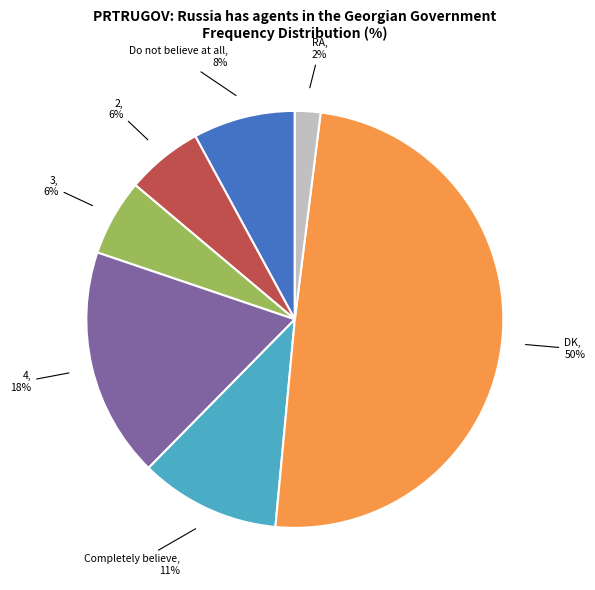

To the nearest percent, what is the difference between the largest and smallest slice percentages?

48%